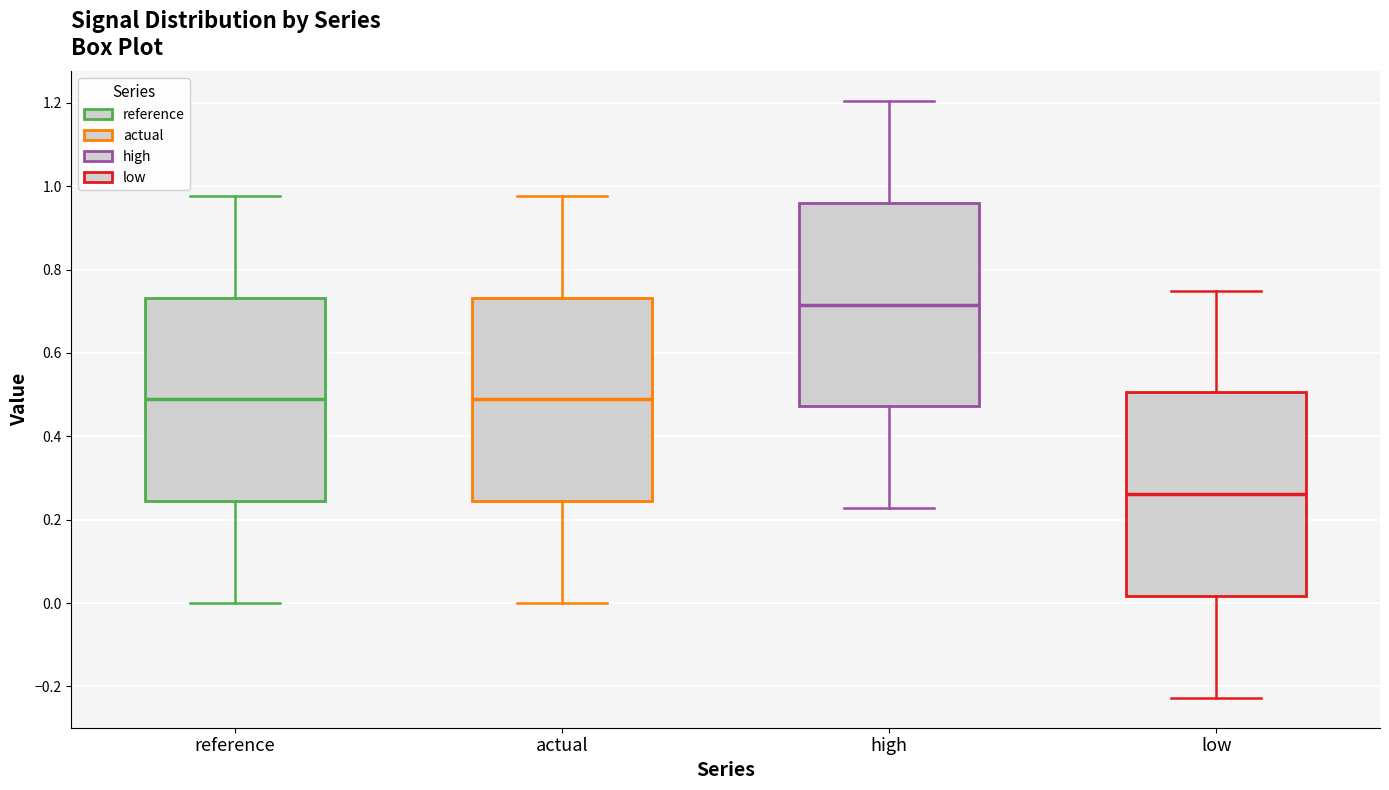

Where is the lower edge of the box for low on the y-axis? The values are not printed on the chart, so give them approximately, as read against the axis.

0.02